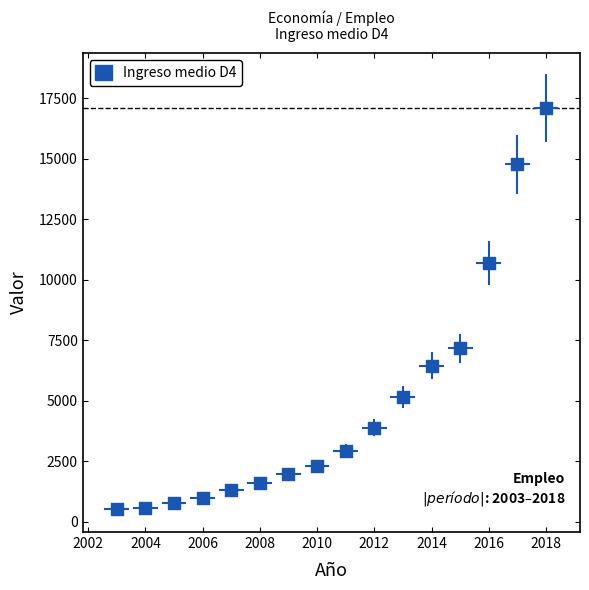

What is the range of Y values (max minus min)?

16587